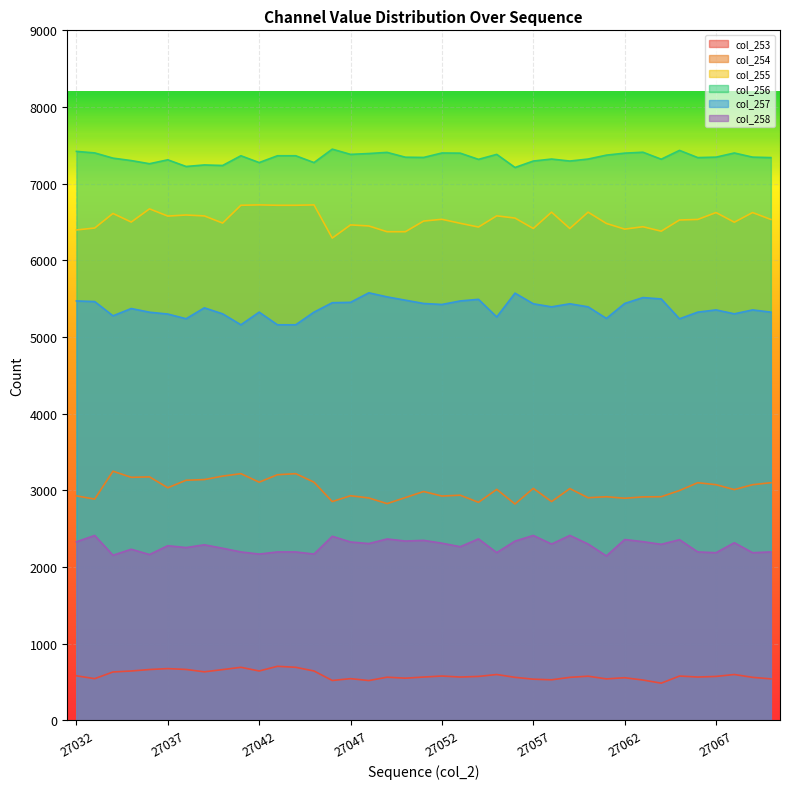

What is the value of the col_253 point at the 1st from the left?

580